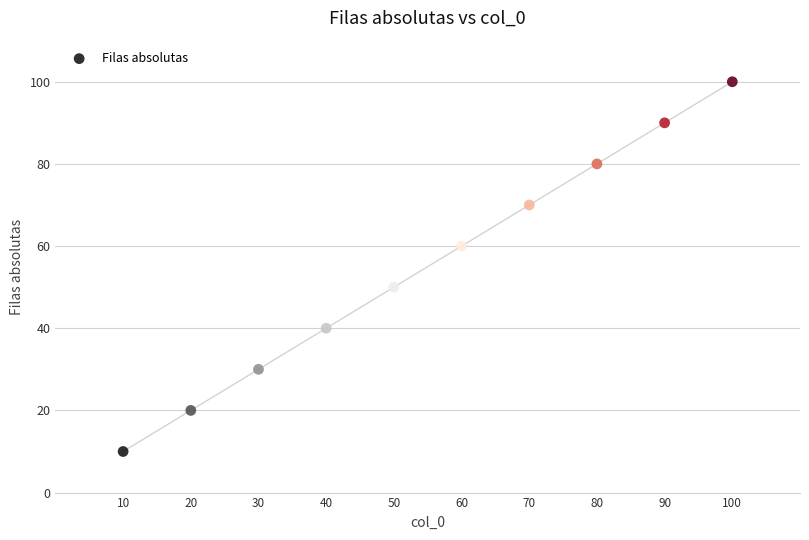

What is the average X value?

55